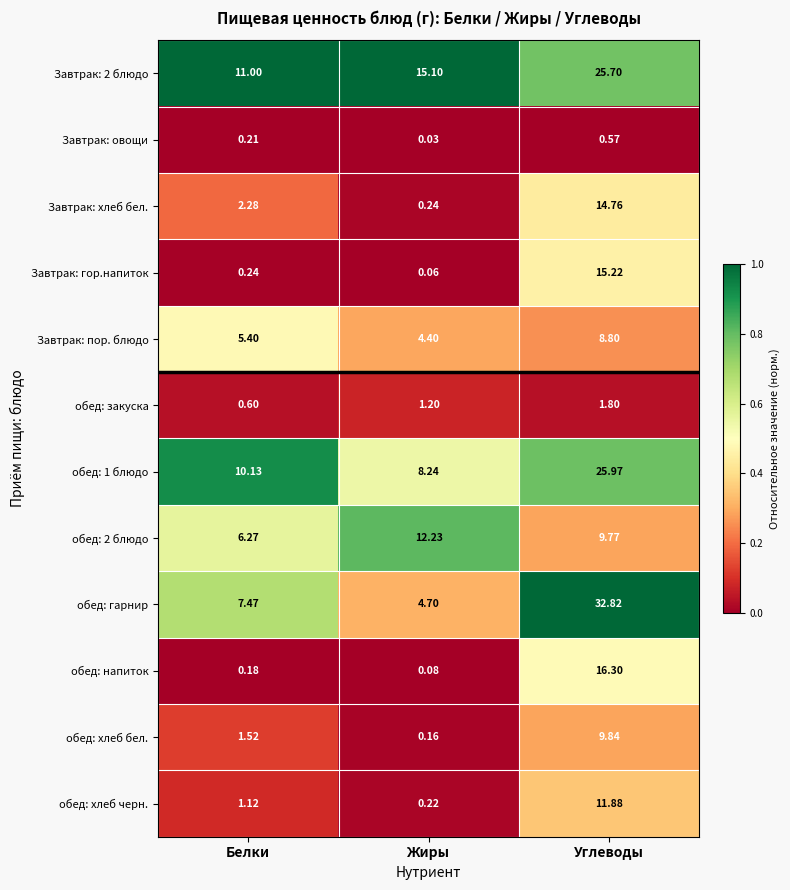

Between Белки and Углеводы, which series saw the biggest shift?

обед: гарнир